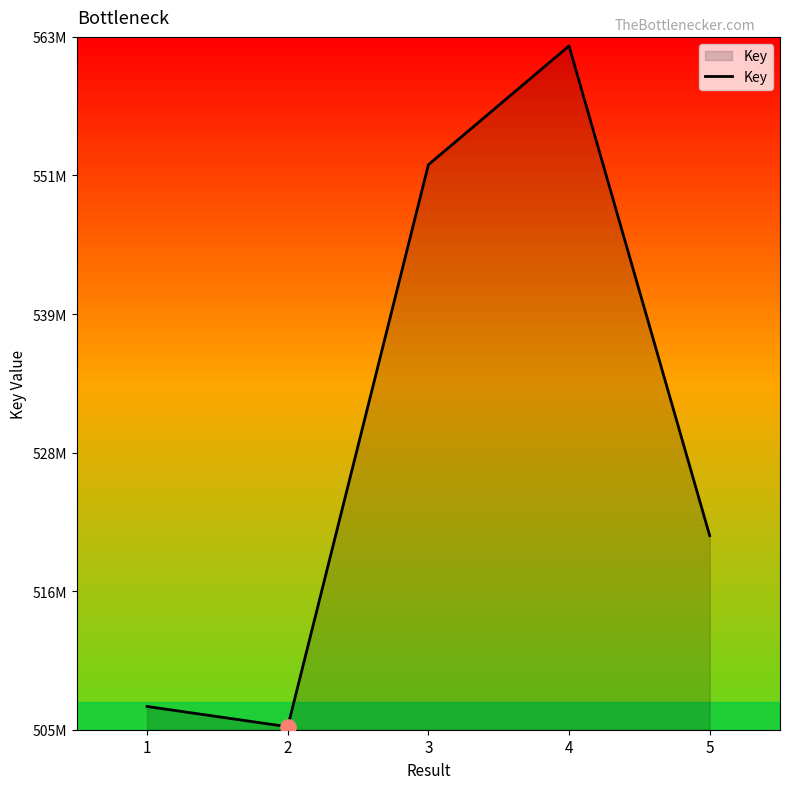

Is this an area chart (filled region under the line)?

Yes